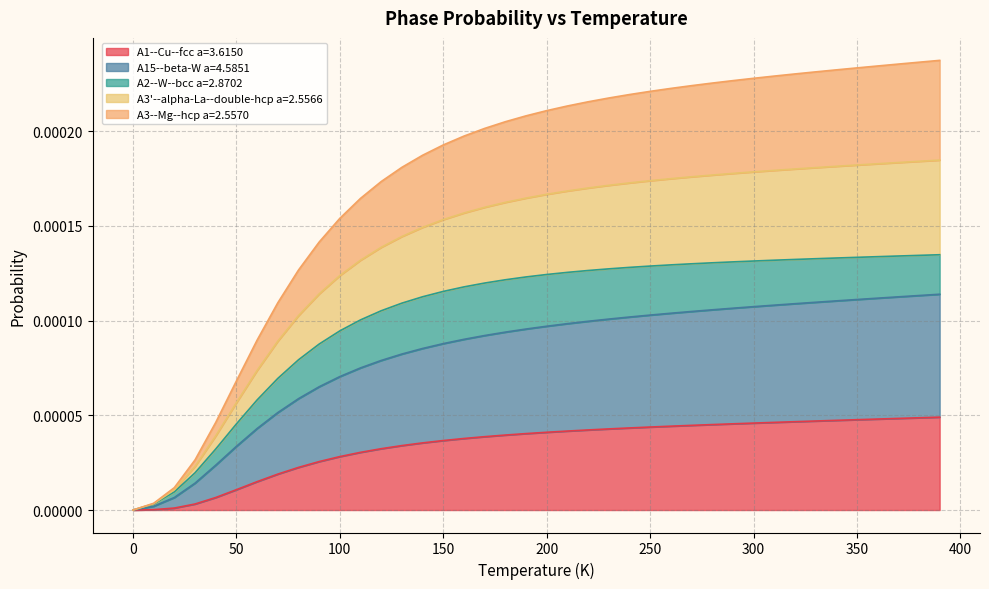

Does the chart have visible grid lines?

Yes